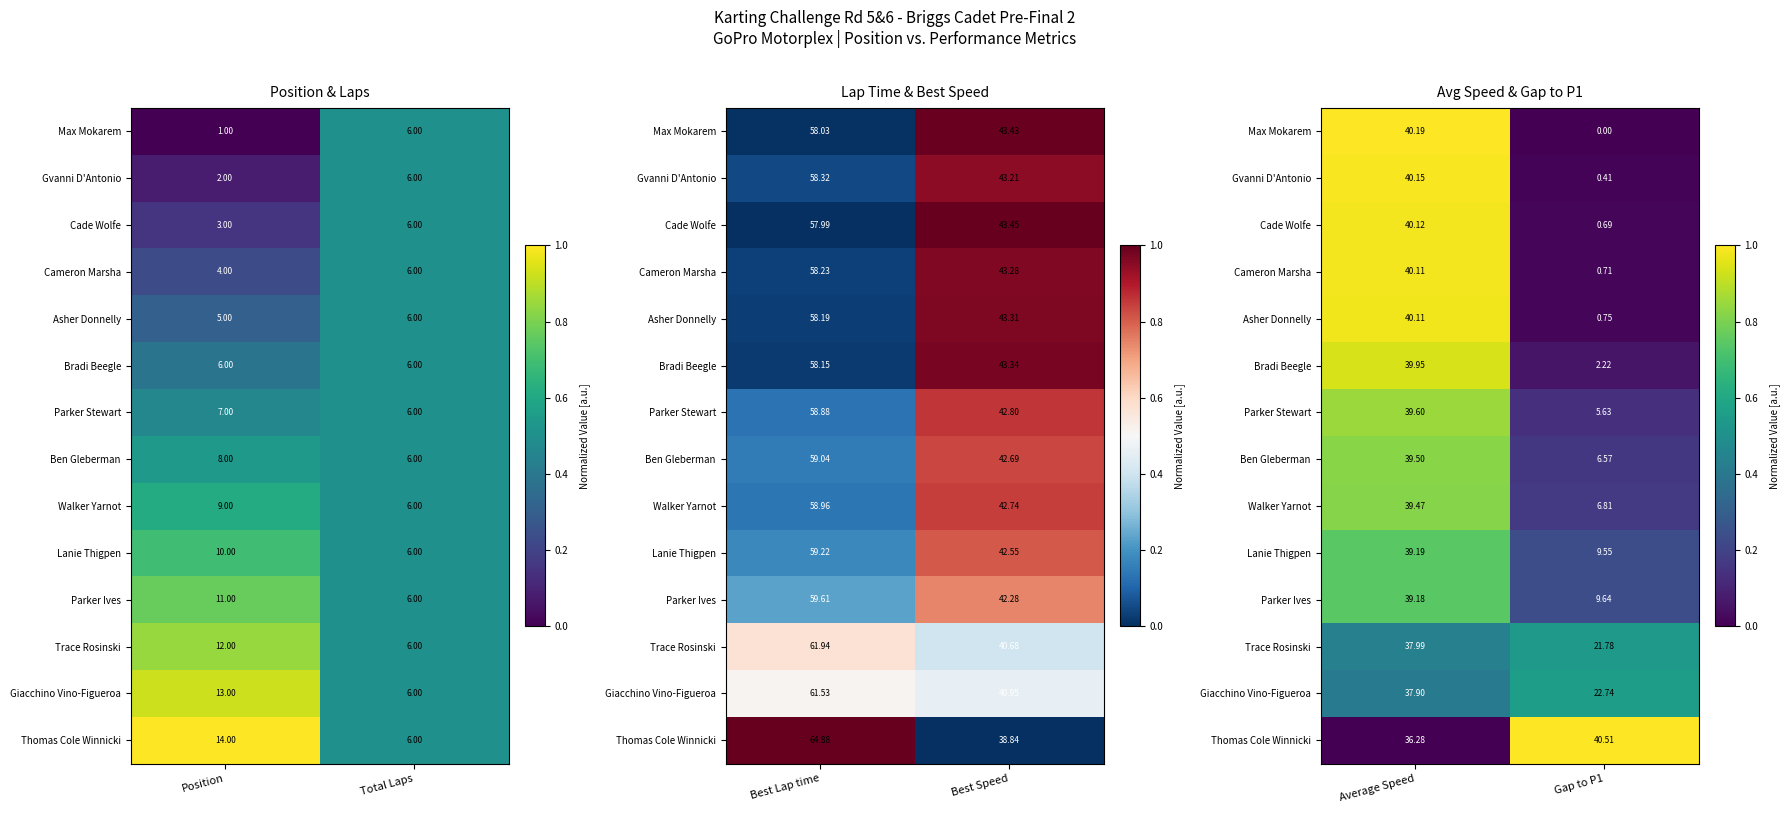

Which has a higher value, Gap to P1 or Average Speed?

Average Speed